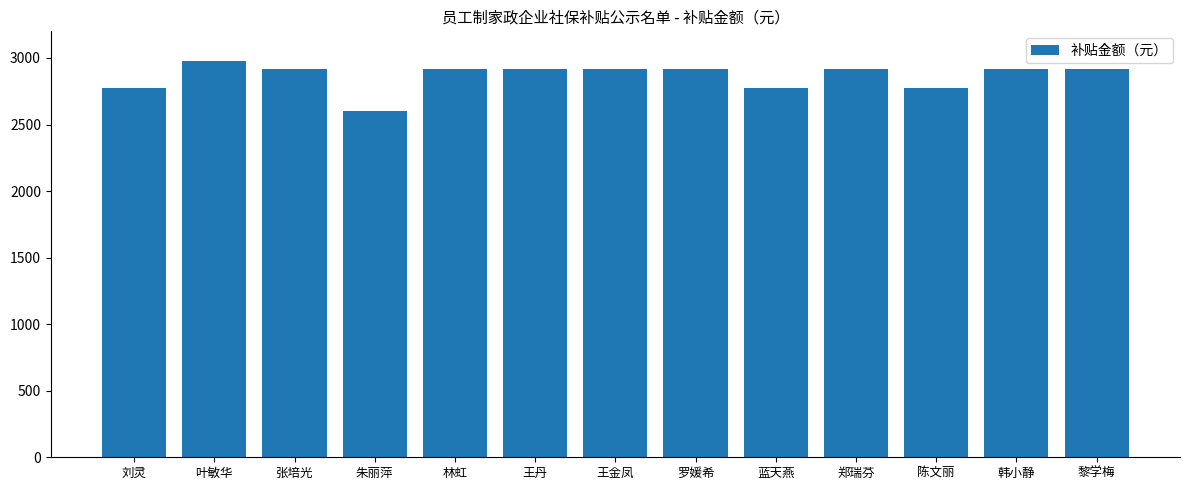

What value does the data have at 林虹?

2913.7